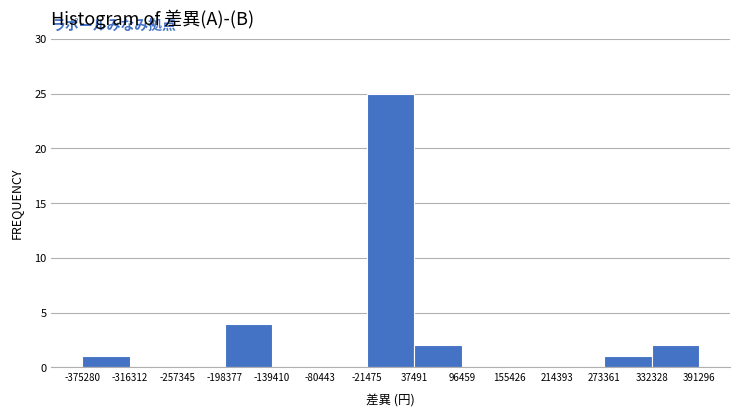

How tall is the bar that spans -375280 to -316312 on the x-axis? The values are not printed on the chart, so give them approximately, as read against the axis.

1